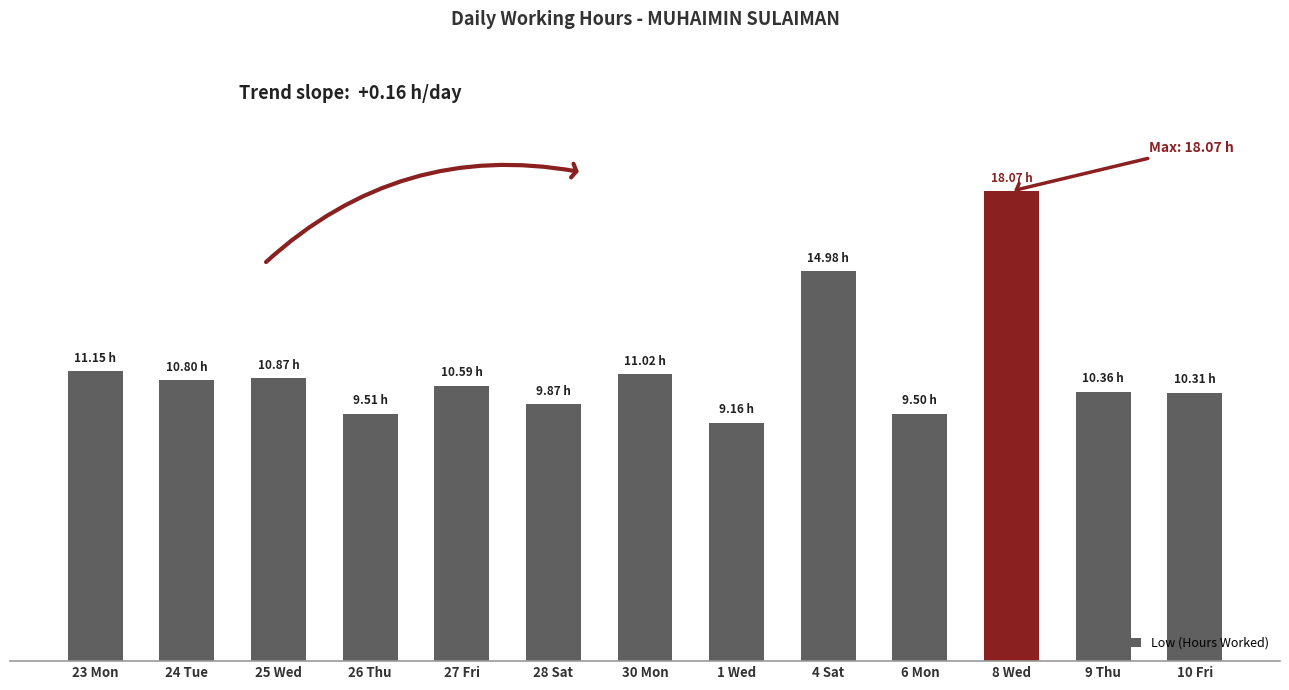

Reading right to left, extract all data points from this chart.

10.3	10.4	18.1	9.5	15.0	9.2	11.0	9.9	10.6	9.5	10.9	10.8	11.2